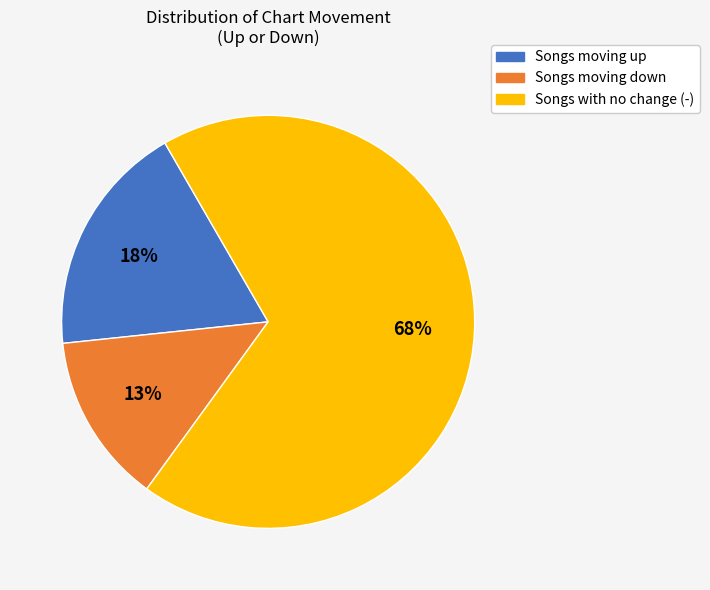

To the nearest percent, what is the average slice percentage?

33%